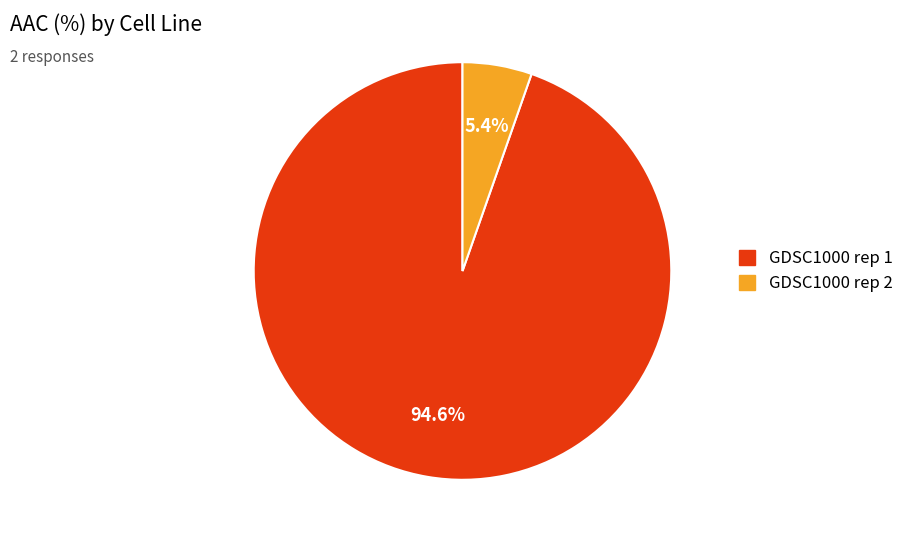

What percentage is the GDSC1000 rep 2 slice, to the nearest percent?

5%